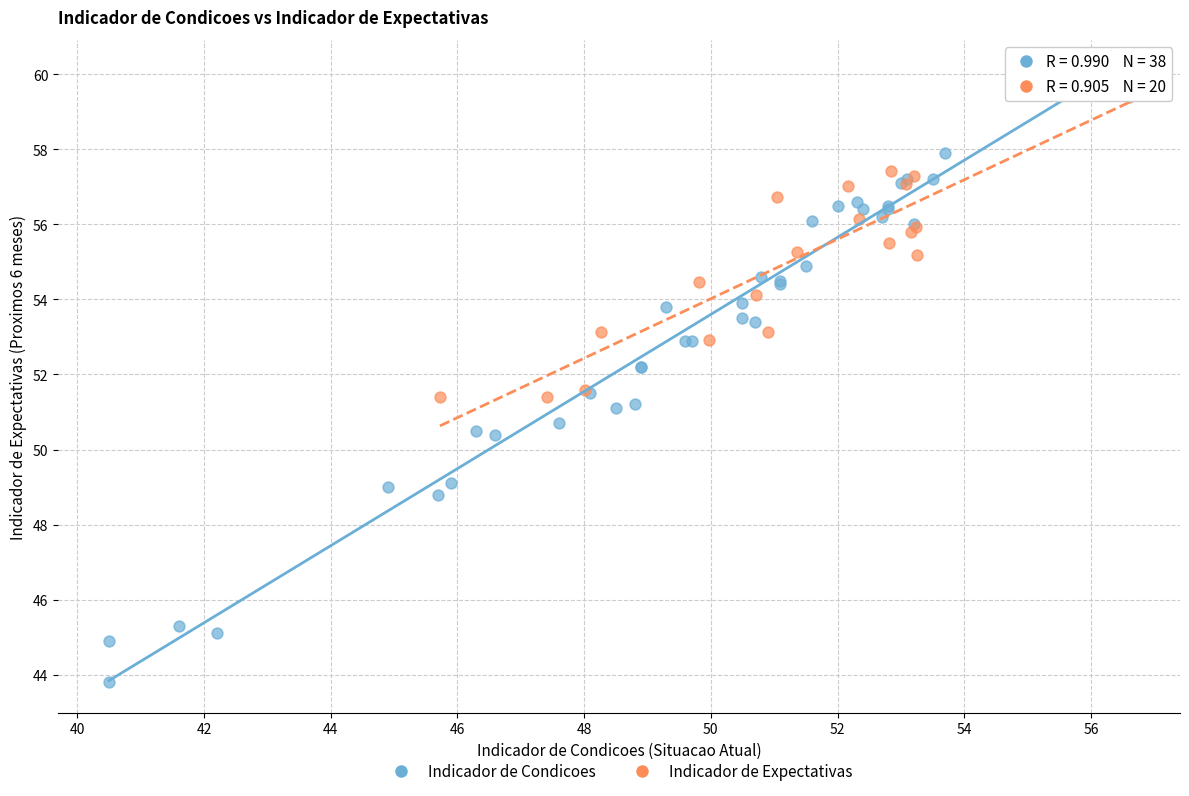

Which series reaches the maximum Y coordinate?

Indicador de Condicoes